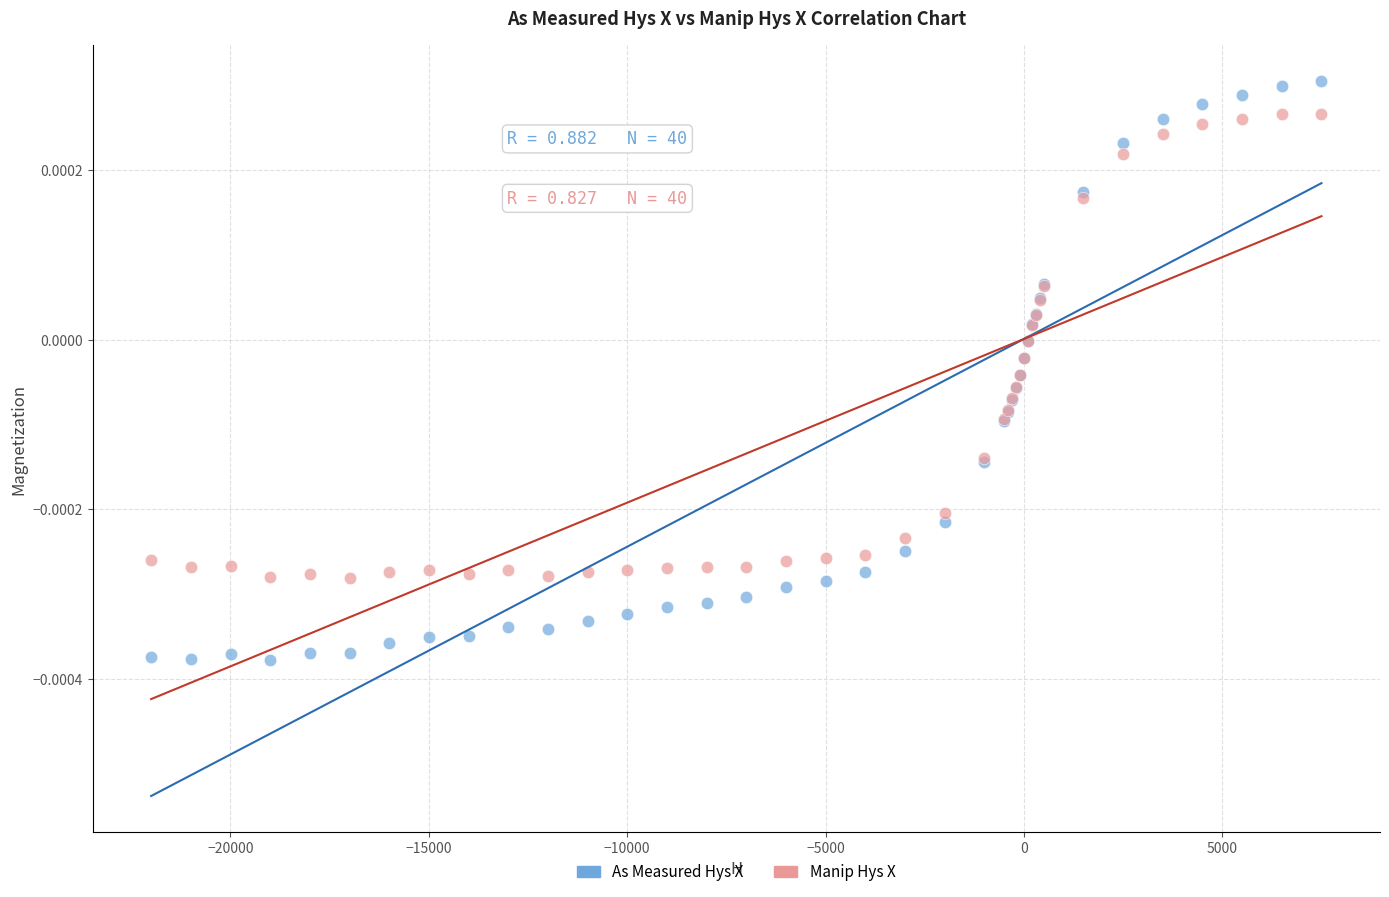

Which series contains the highest Y value?

As Measured Hys X